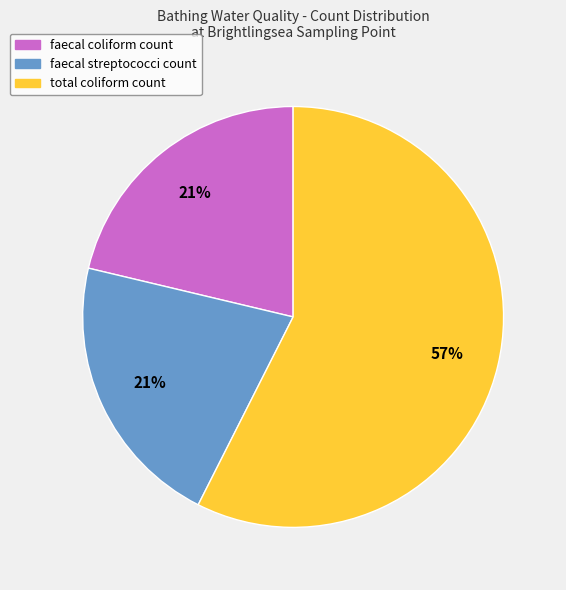

Is the sum of total coliform count and faecal coliform count greater than half?

Yes